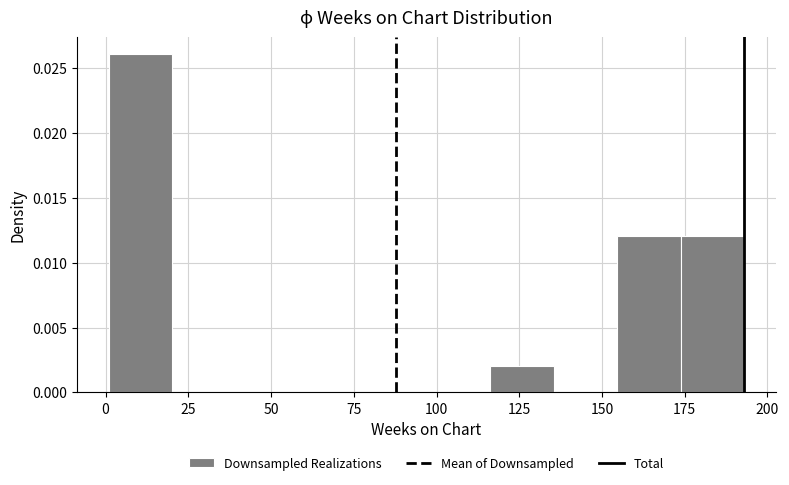

Read against the x-axis, roughly where is the centre of the tallest bar?

10